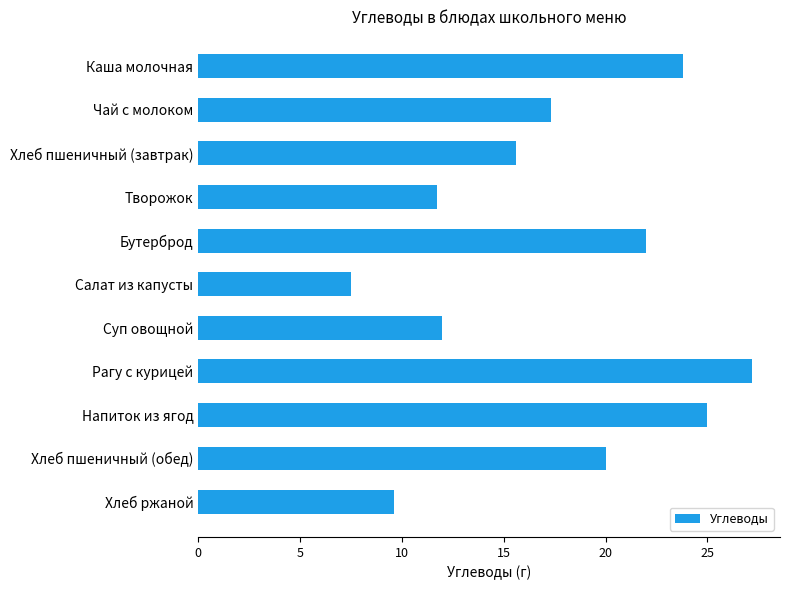

How many data points does each series have?

11